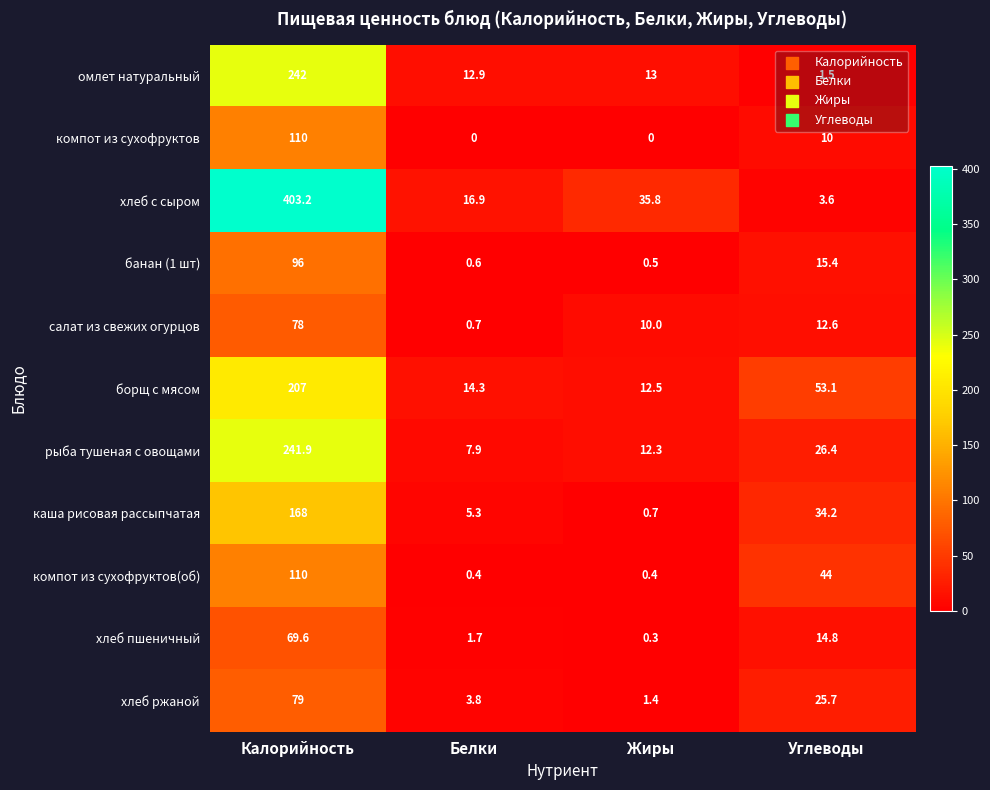

At which label does хлеб пшеничный reach its peak?

Калорийность